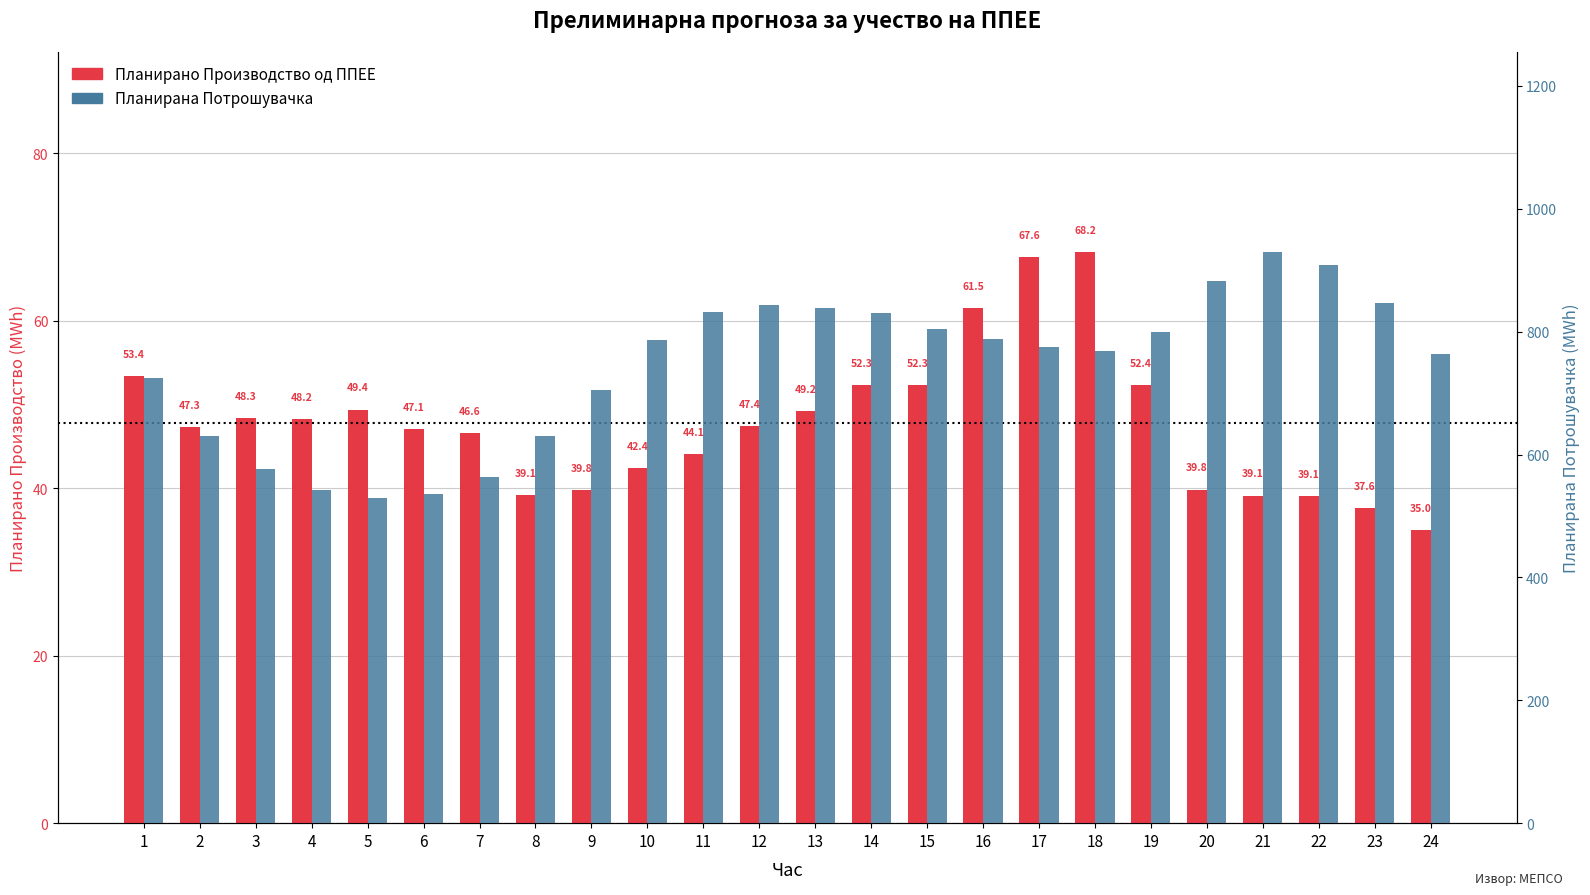

Between 3 and 11, which is larger?

3